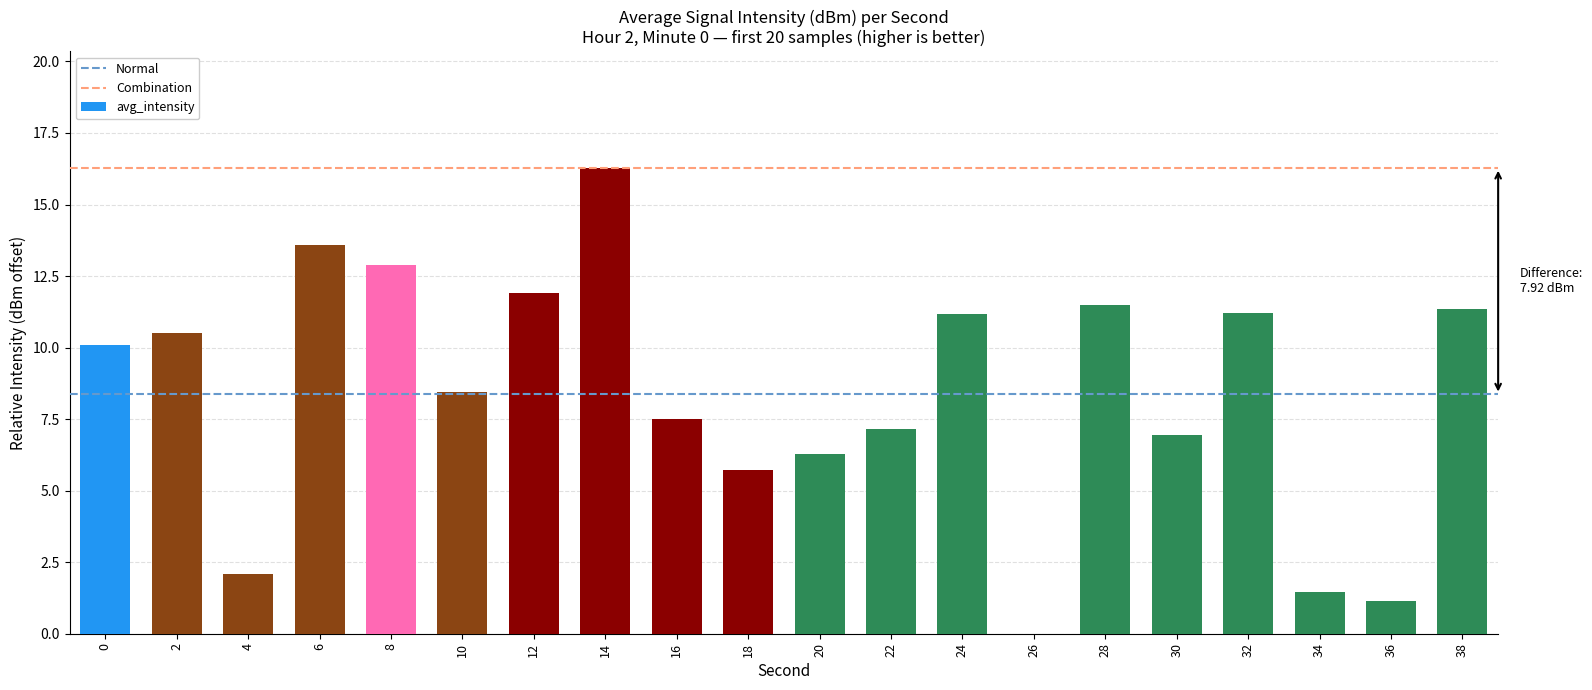

What is the change in value from 8 to 14?

+3.4